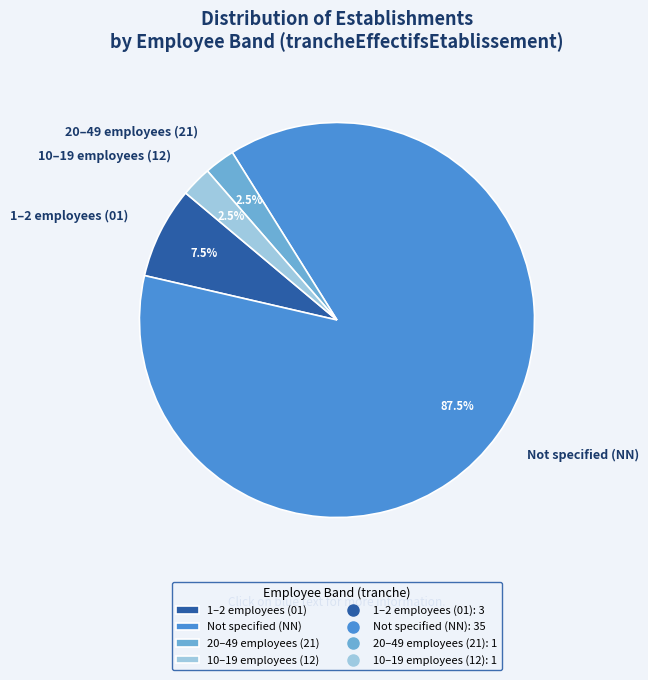

What is the ratio of the value at 20–49 employees (21) to the value at 10–19 employees (12)?

1.0